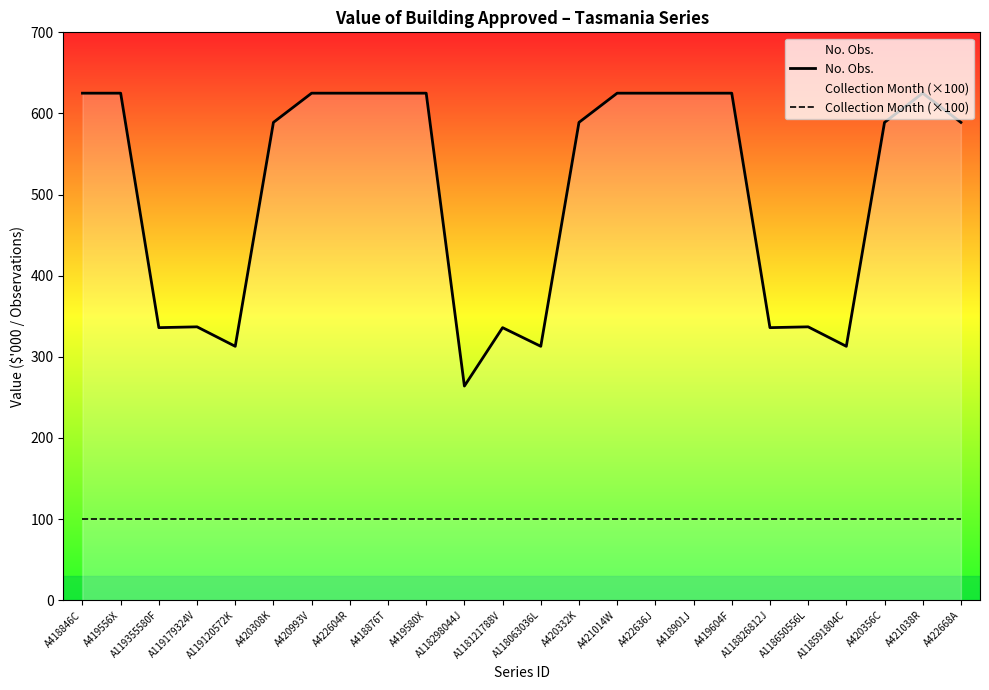

True or false: No. Obs. and Collection Month (×100) cross at least once.

False